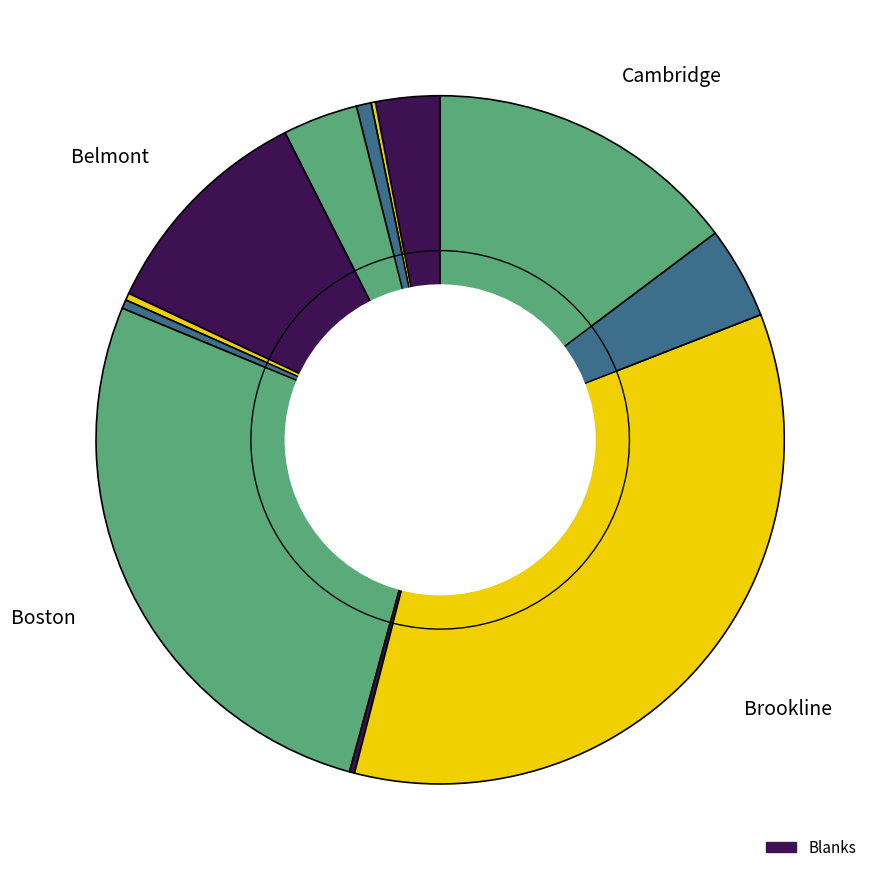

Does Cambridge account for over 50% of the chart?

No